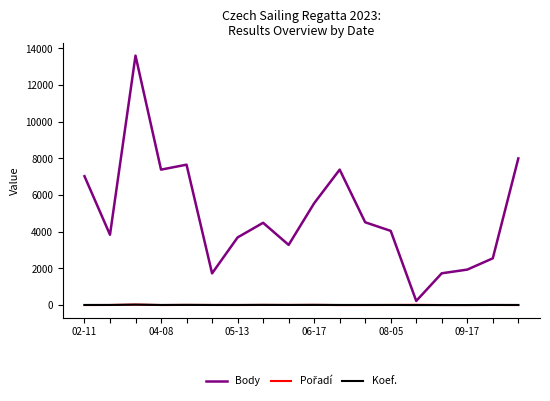

Which series has the largest total across all categories?

Body